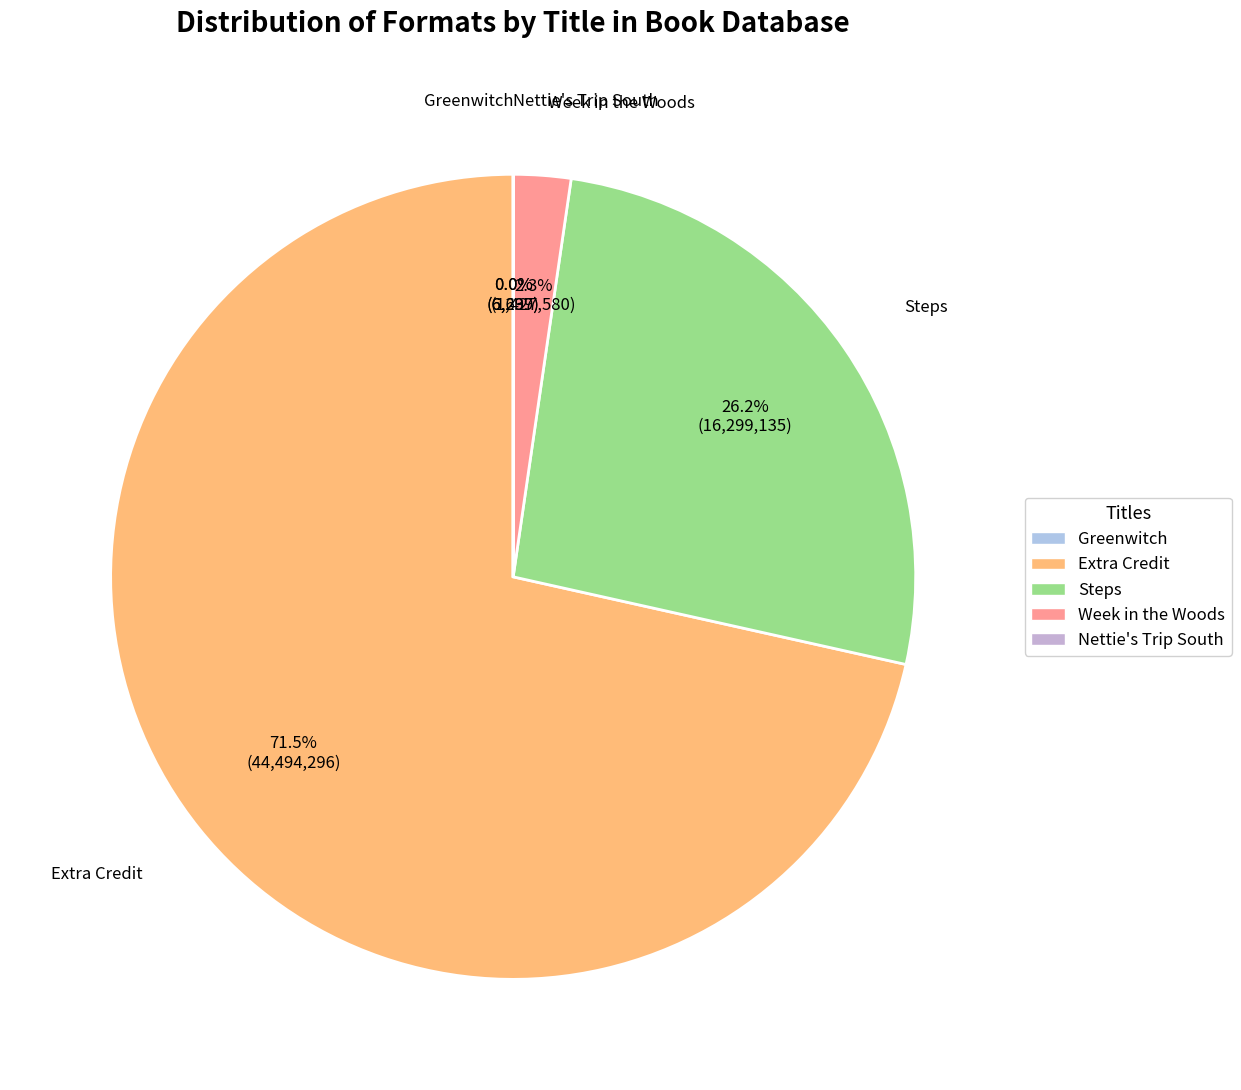

Is there a majority slice in this chart?

Yes